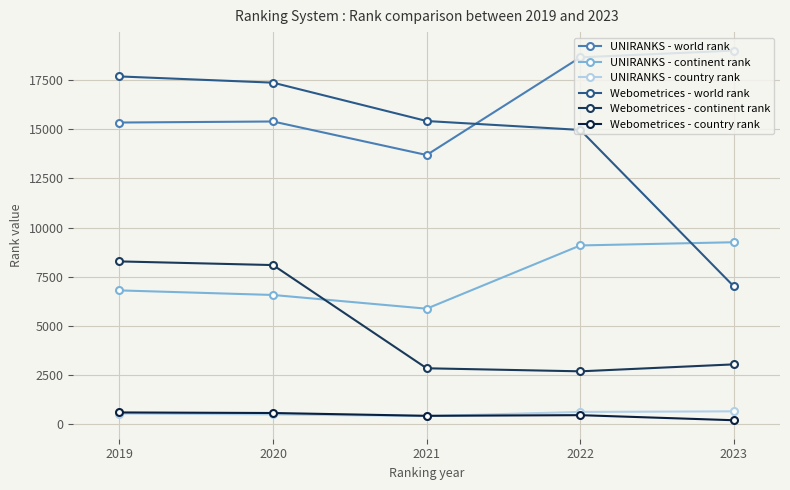

What is the approximate value of UNIRANKS - world rank at 2023?

19001